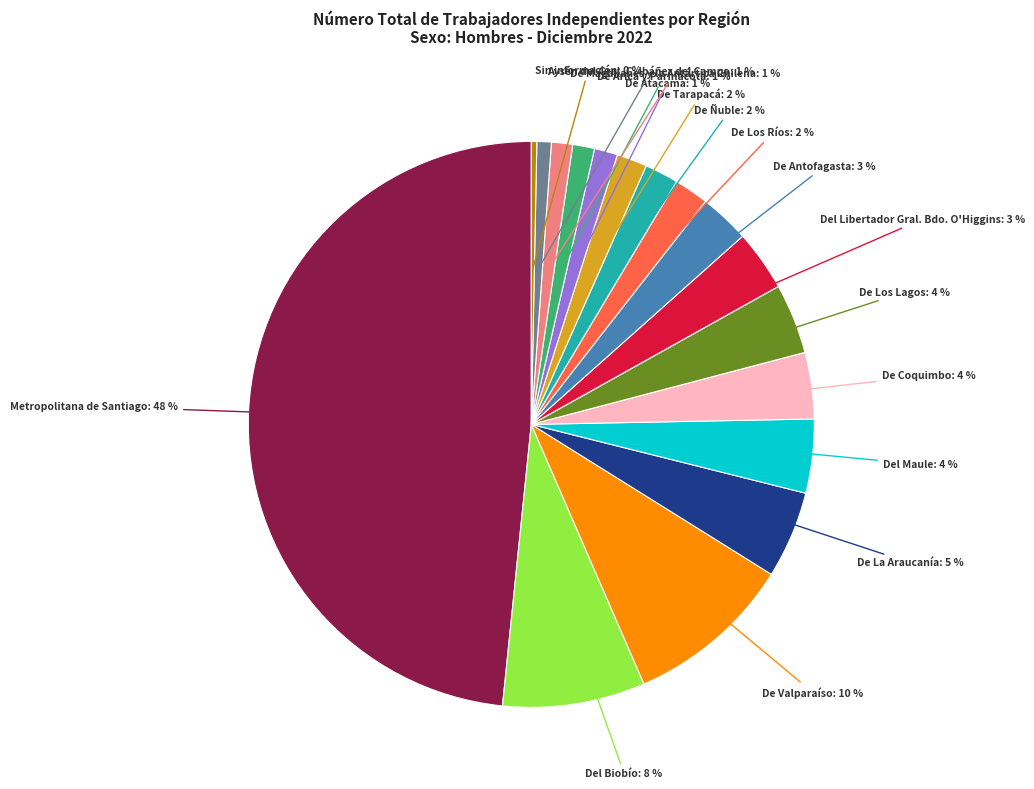

To the nearest percent, what is the average slice percentage?

6%